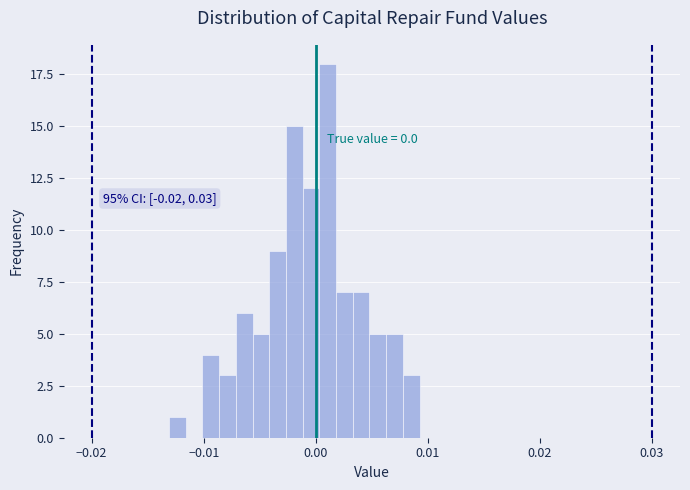

Around what value on the x-axis is the tallest bar? Give the approximate position of its centre, as read against the axis.

0.001